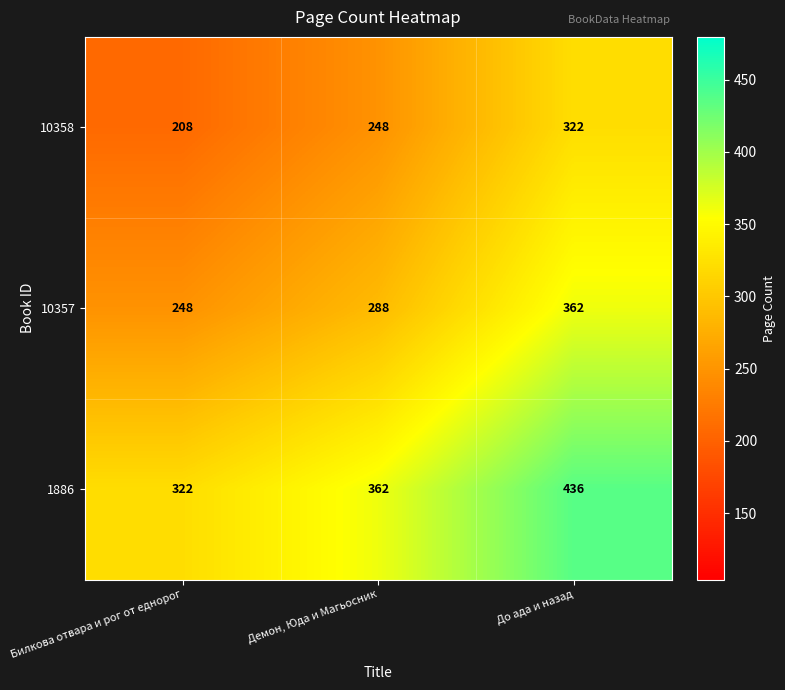

What is the spread (max minus min) of values at Демон, Юда и Магьосник?

114